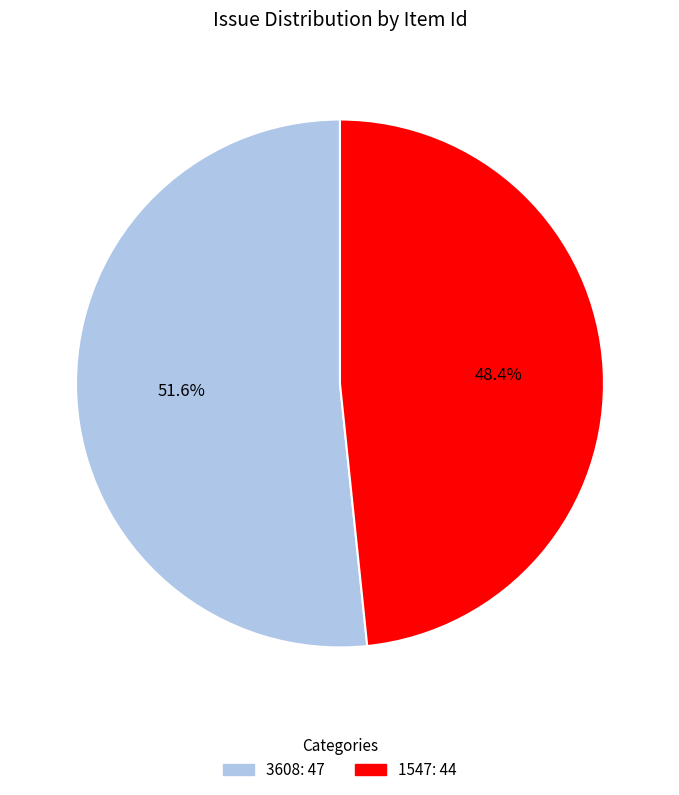

How many slices are in this pie chart?

2